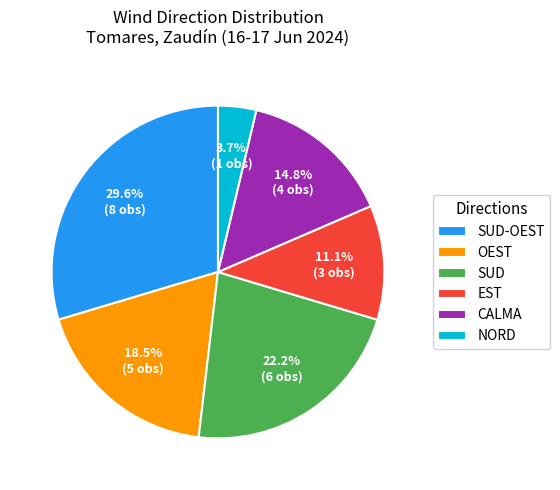

Combined, what portion of the pie is CALMA and SUD?

37.0%